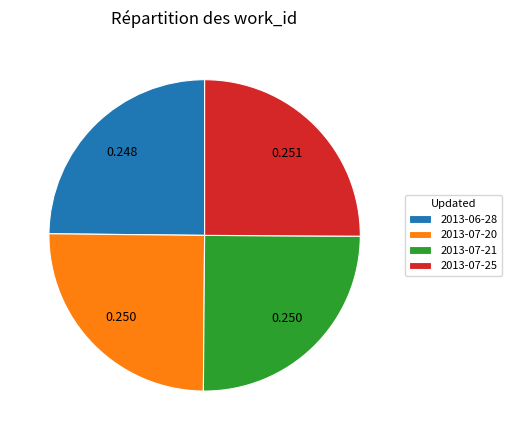

Does any single category account for the majority?

No